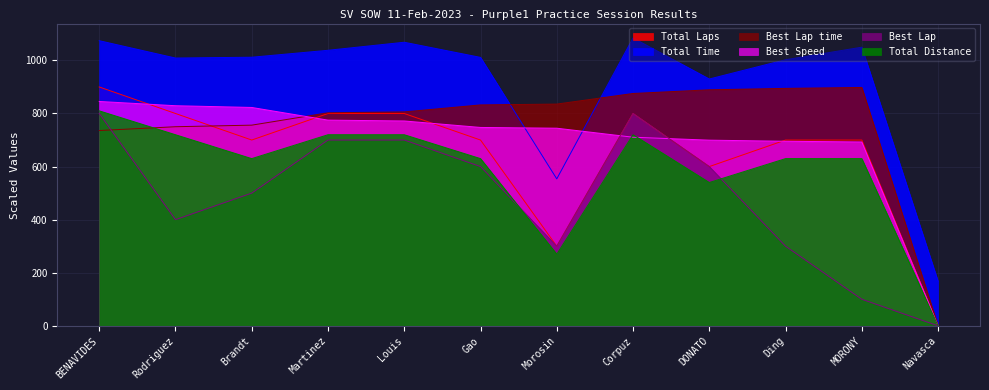

Which series has the largest total across all categories?

Total Time